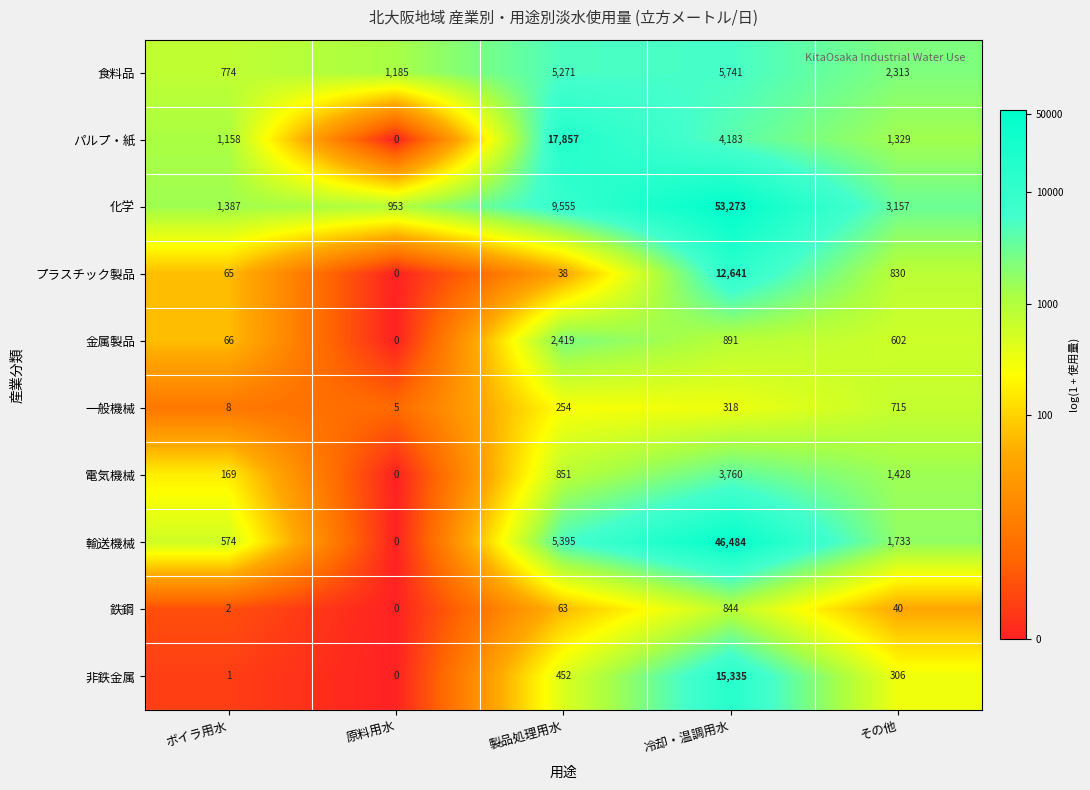

Which category has the highest value across all series?

冷却・温調用水